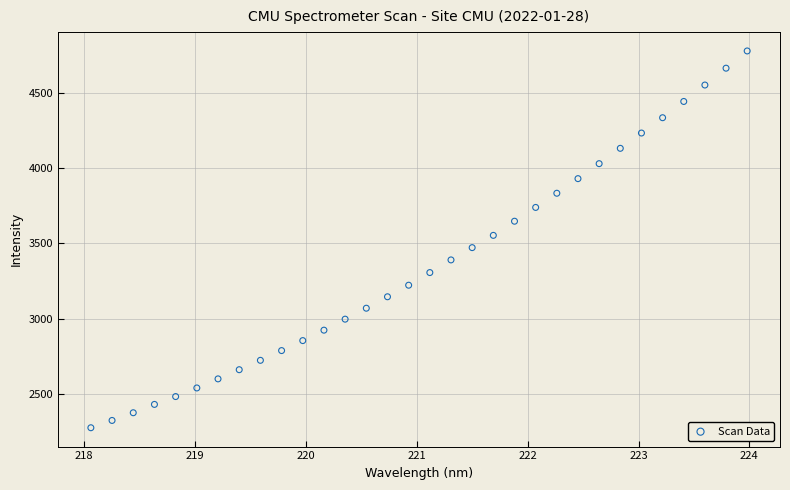

What is the range of Y values (max minus min)?

2504.6